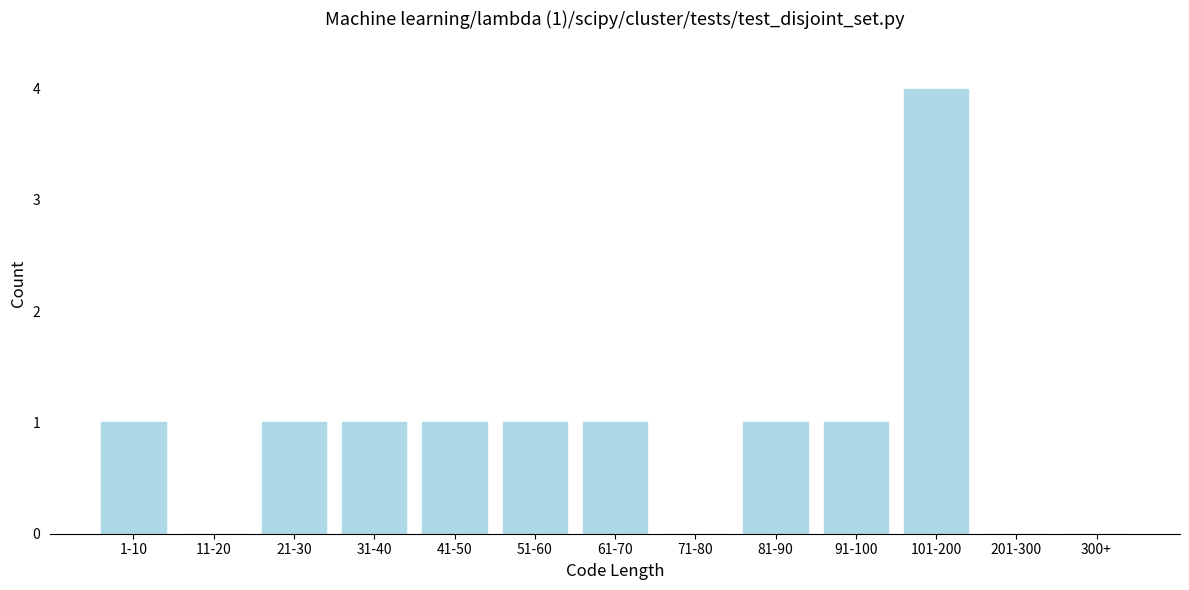

Reading left to right, list all the values displayed in this chart.

1-10=1	11-20=0	21-30=1	31-40=1	41-50=1	51-60=1	61-70=1	71-80=0	81-90=1	91-100=1	101-200=4	201-300=0	300+=0